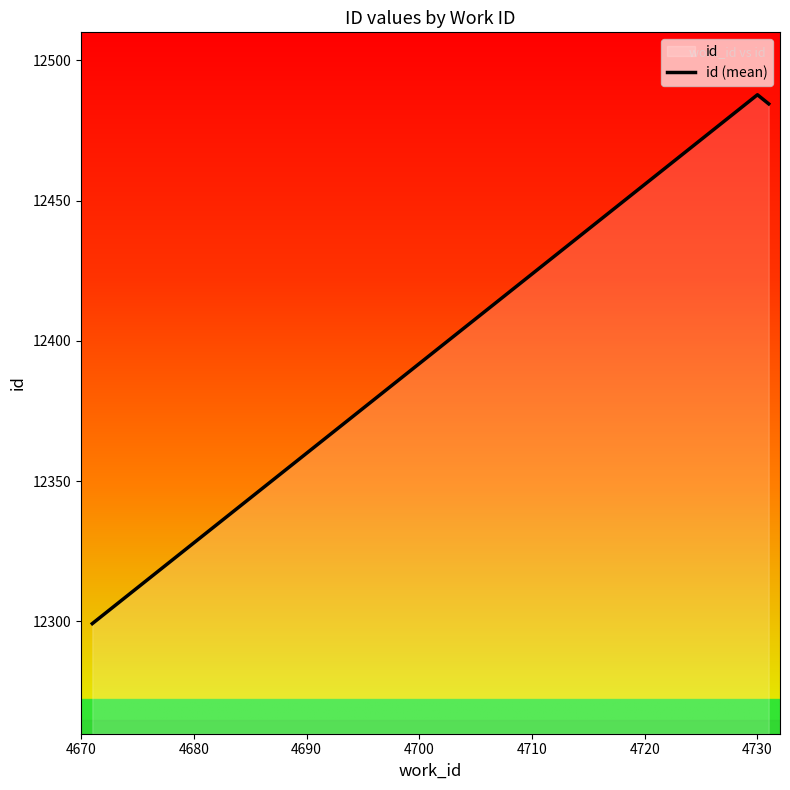

What is the difference between the maximum and minimum values?

188.5